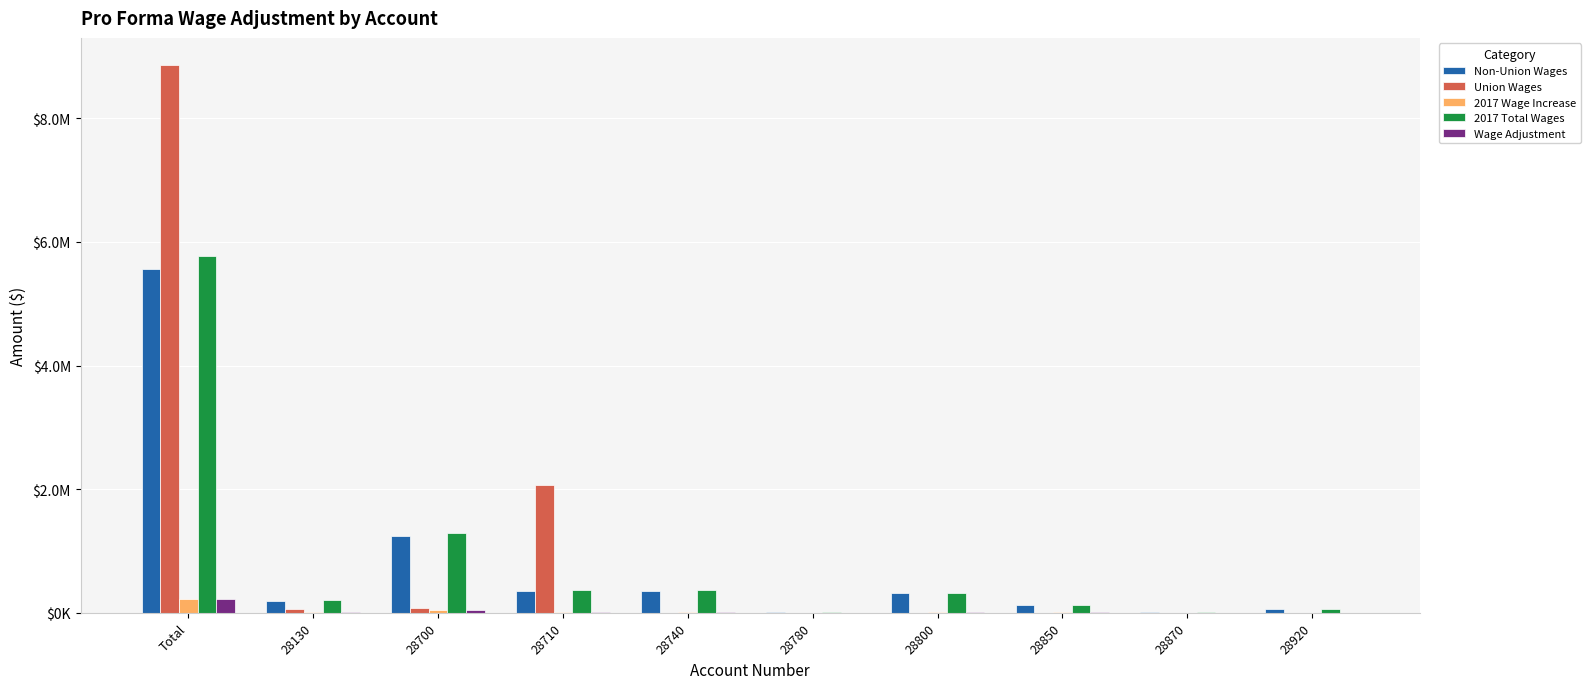

The Non-Union Wages series shows 477512.2 at 28800. True or false?

False